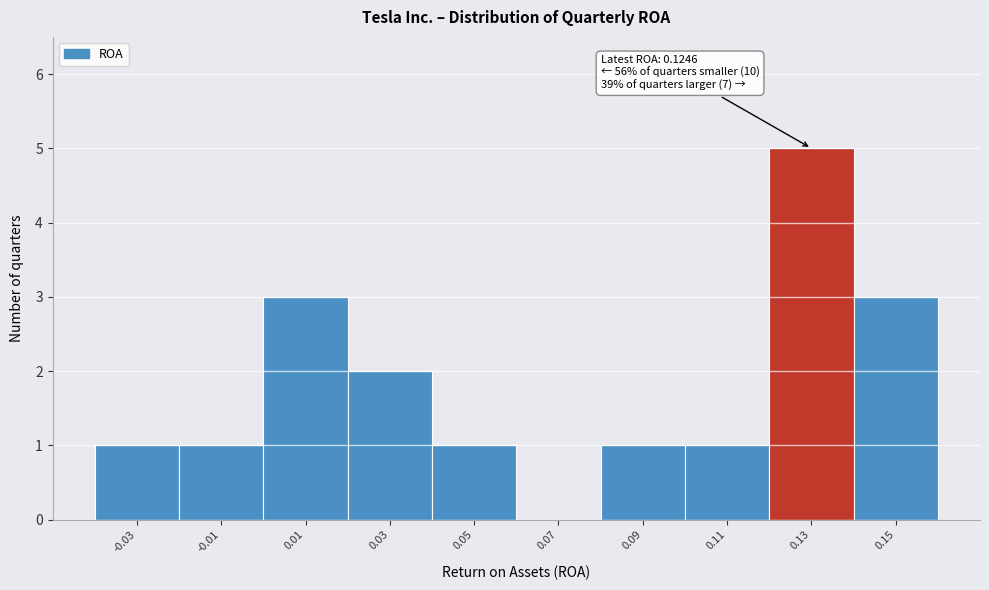

Over which range of the x-axis is the bar tallest?

0.12 to 0.14